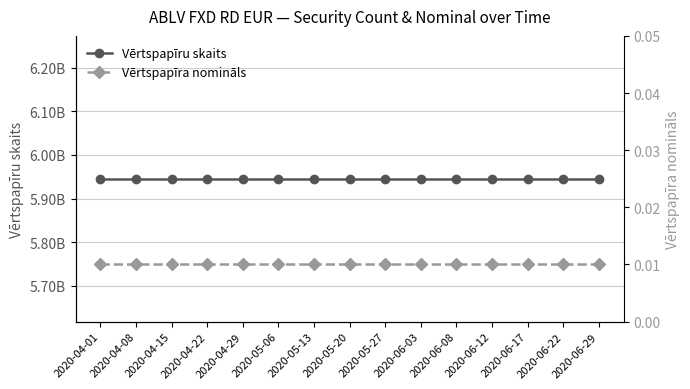

At how many categories does at least one series exceed 2986735294?

15